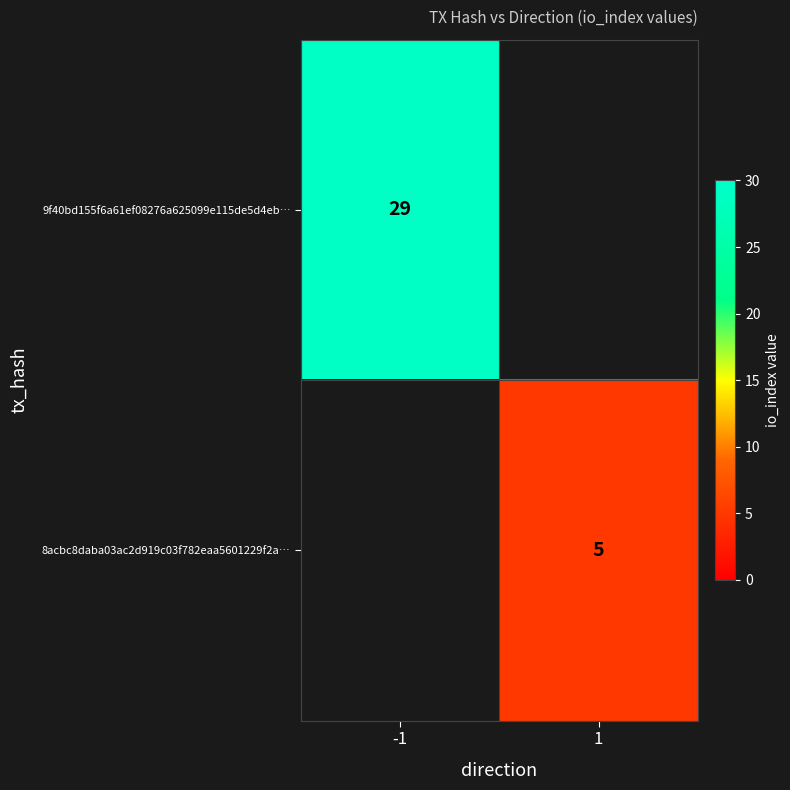

The value of 8acbc8daba03ac2d919c03f782eaa5601229f2a… at 1 is 8. True or false?

False